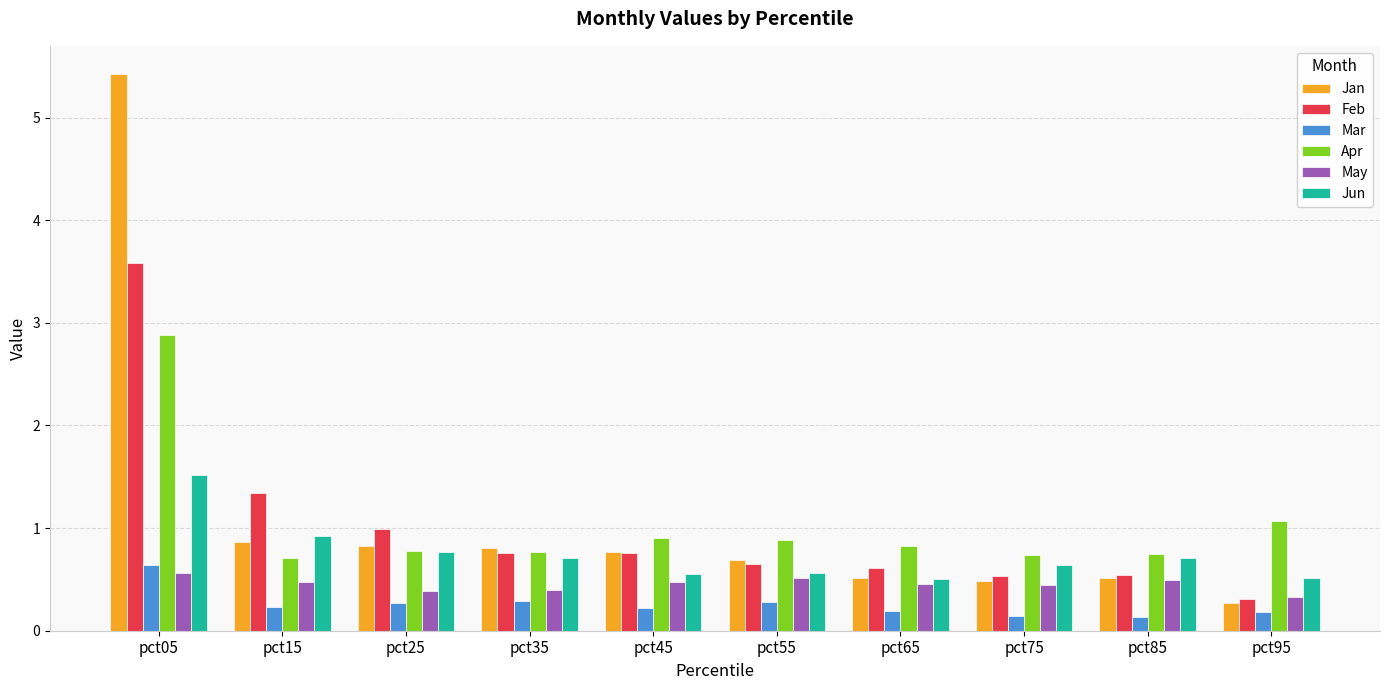

Does the chart contain stacked bars?

No